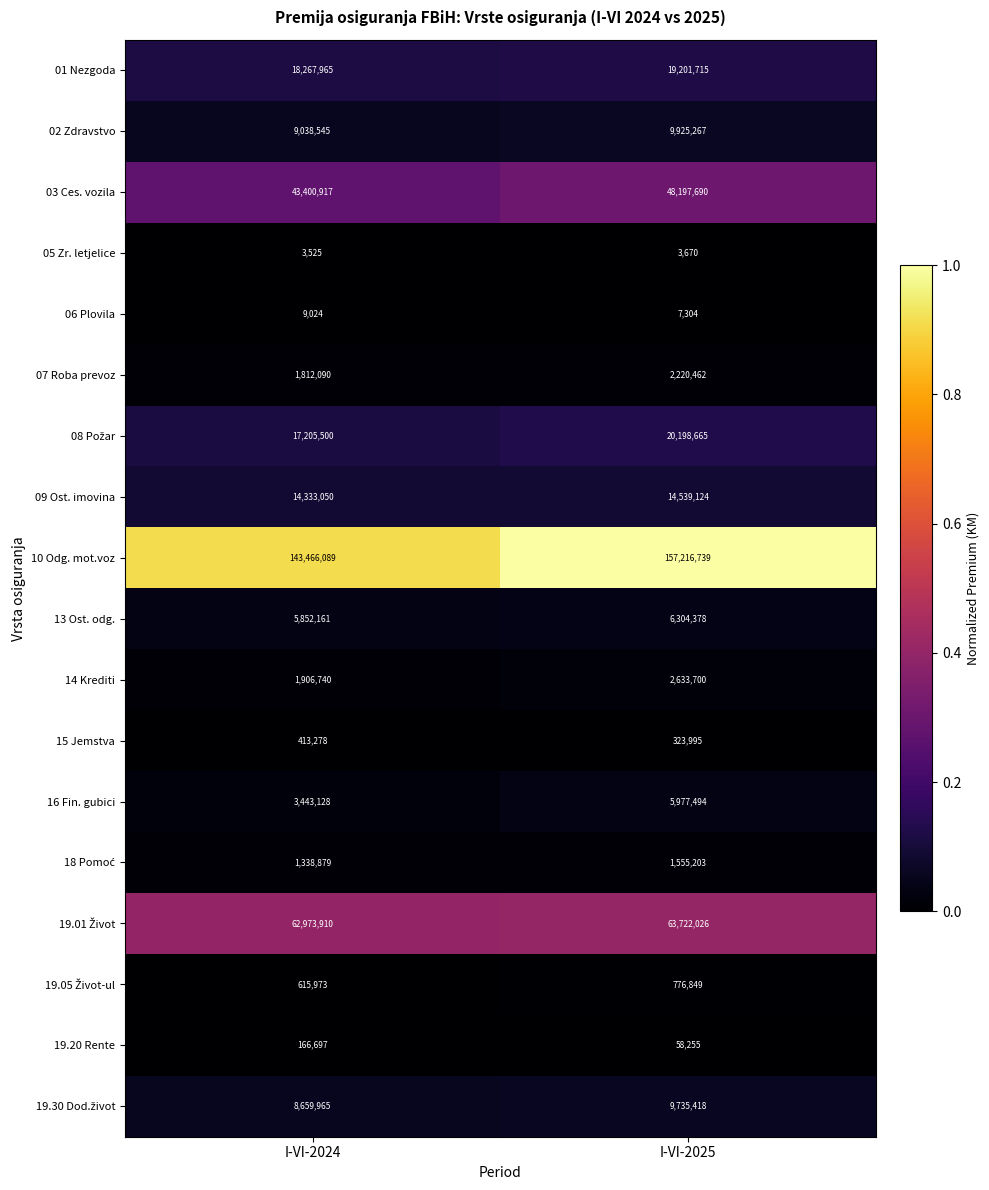

Which category has the lowest value across all series?

I-VI-2024